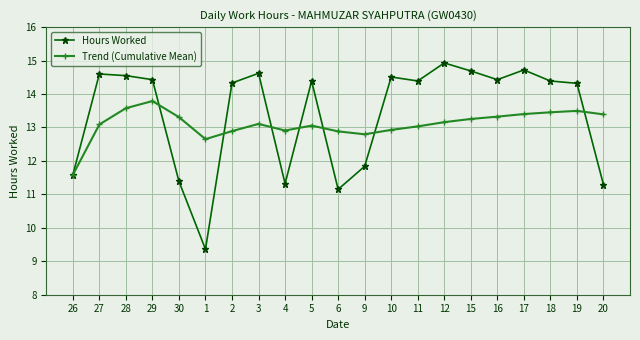

The value of Trend (Cumulative Mean) at 16 is 13.3. True or false?

True